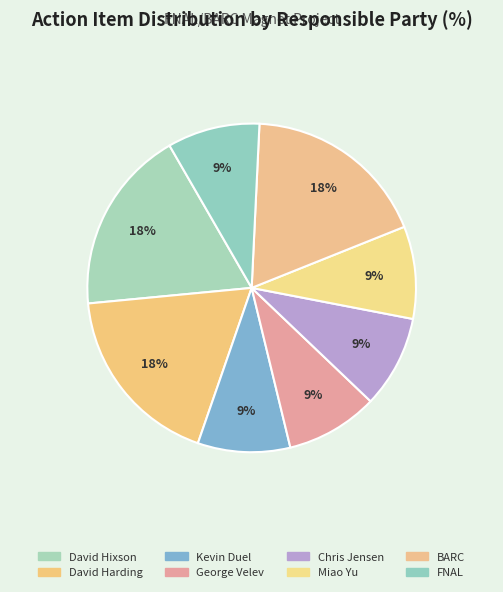

What is the ratio of the value at George Velev to the value at Kevin Duel?

1.0